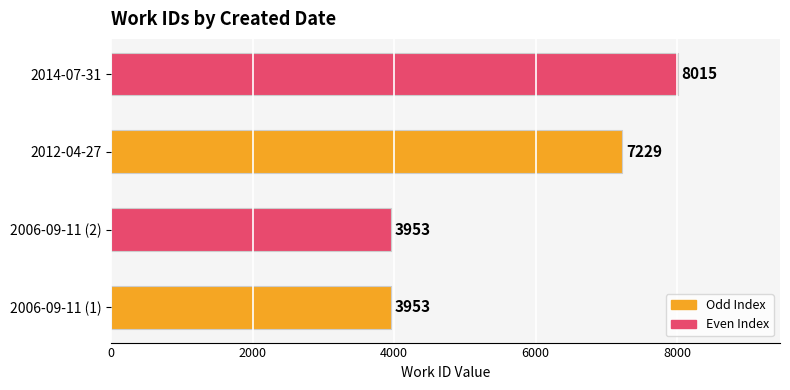

How many data points are less than 7229?

2